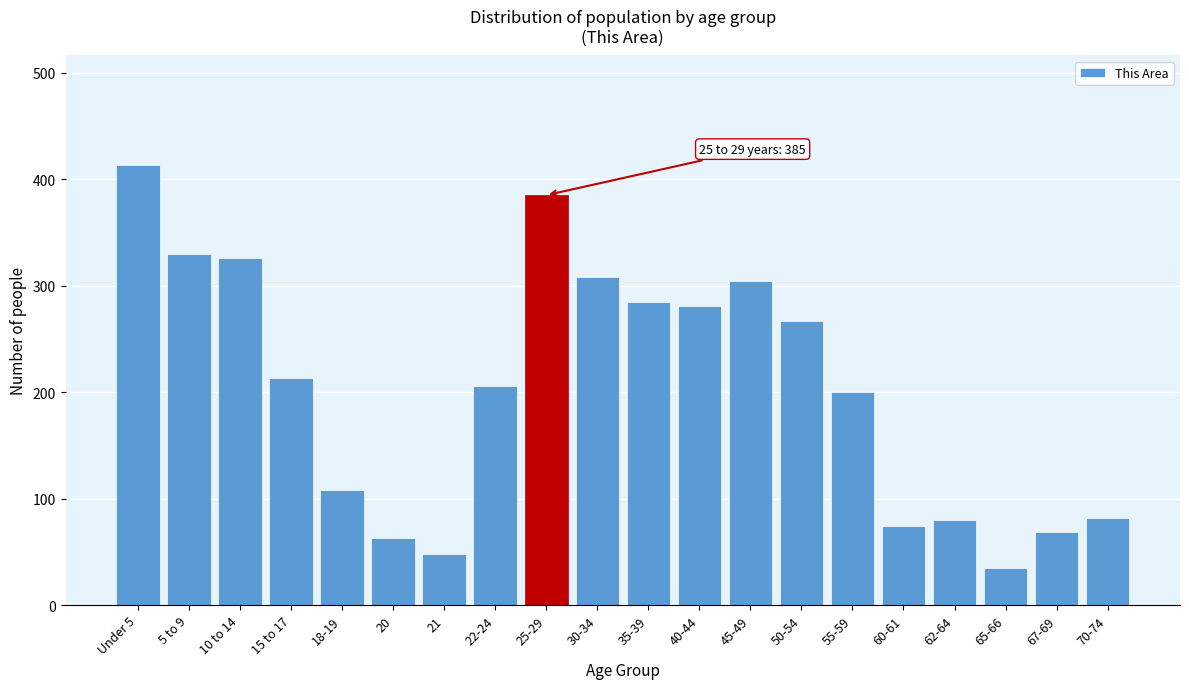

What is the difference between the maximum and second lowest values?

365